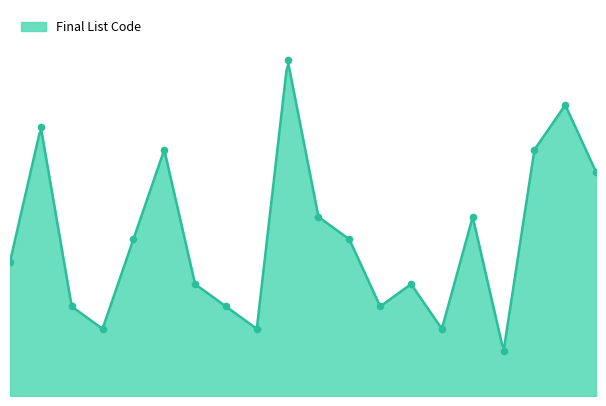

Which has a higher value, 2 or 6?

6